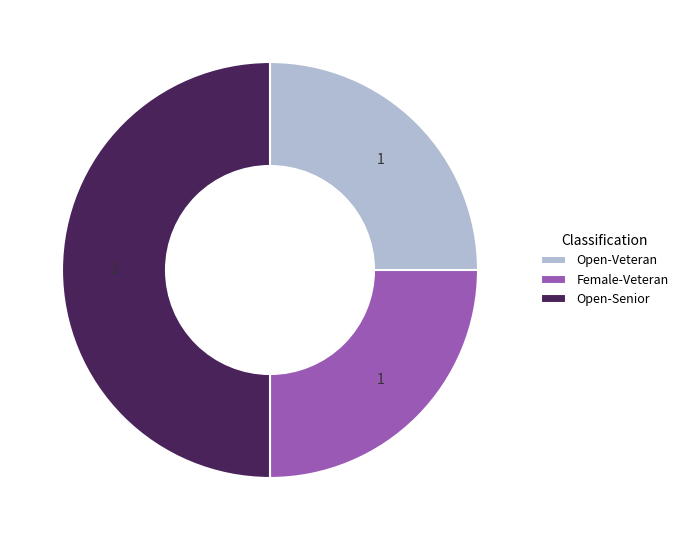

Does Female-Veteran account for over 50% of the chart?

No